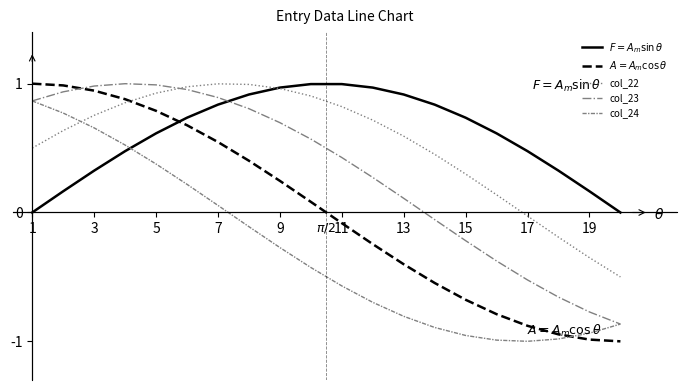

How many times do col_22 and col_24 cross each other?

1